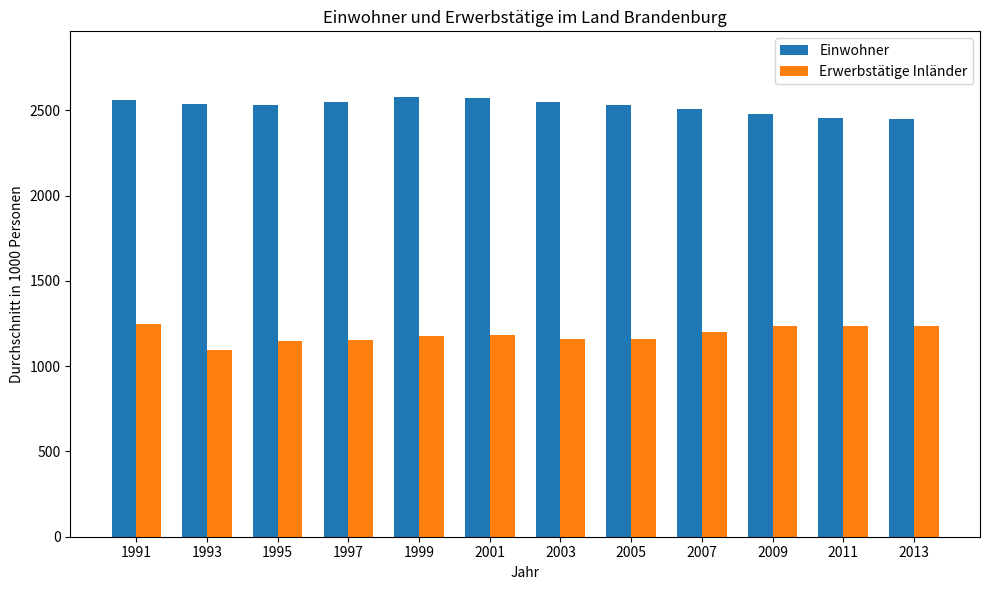

What is the total value across all series at 2003?

3708.0